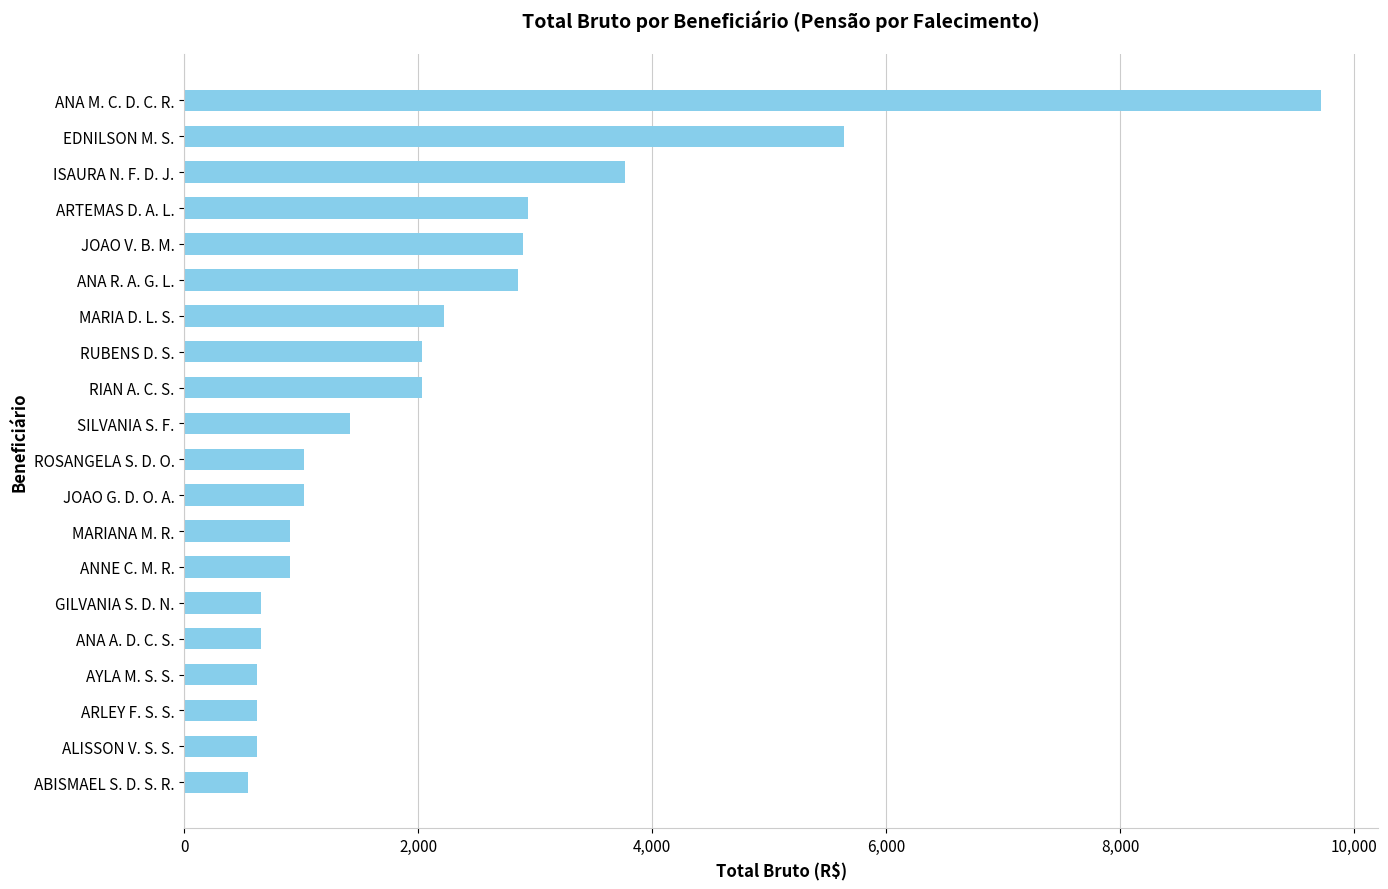

Between EDNILSON M. S. and MARIANA M. R., which is larger?

EDNILSON M. S.